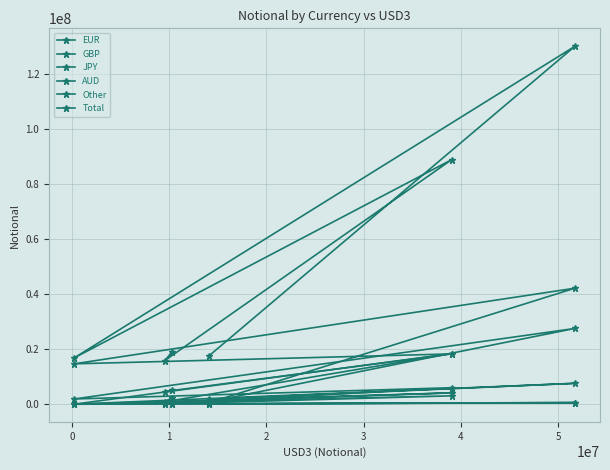

Reading left to right, what are all the values shown in this chart?

EUR: 571780	42188263	14682571	18292083	4616548	5094486
GBP: 92514	601126	0	18412006	874203	2373183
JPY: 167159	499638	687	4124823	593054	67271
AUD: 1786883	7599358	0	3045327	119516	42571
Other: 857782	27553429	1898549	5999441	110093	1161590
Total: 17575102	130167826	16814243	88929243	15874212	19044729